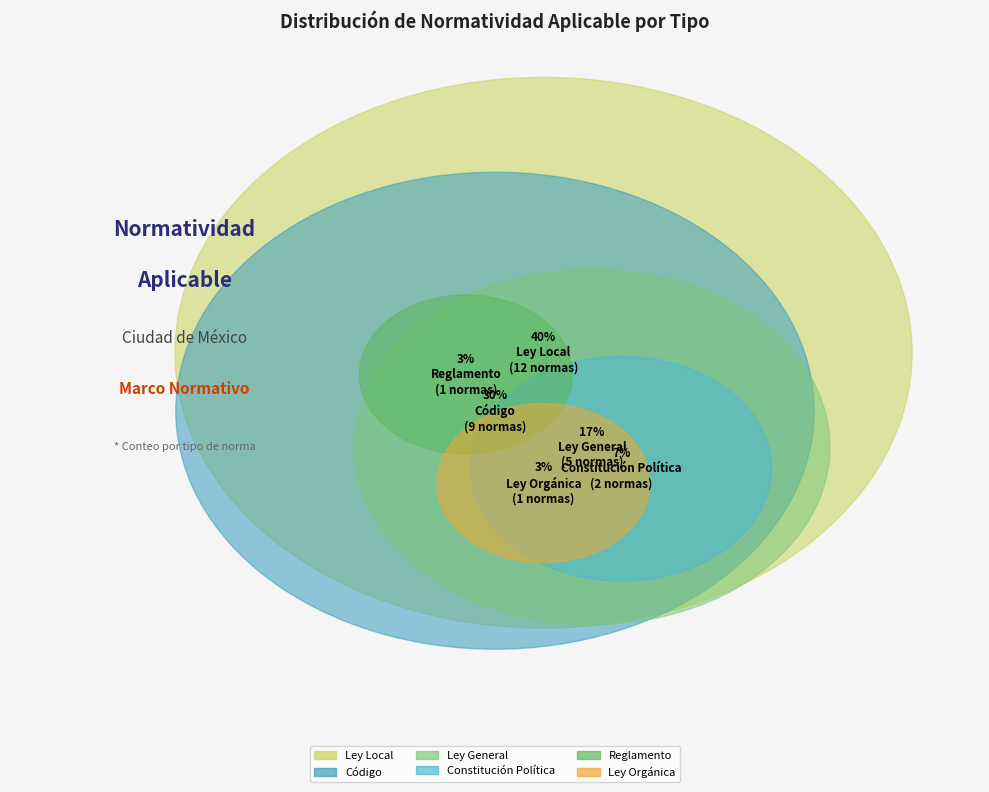

Rank the categories by value from lowest to highest.

Ley Orgánica, Reglamento, Constitución Política, Ley General, Código, Ley Local